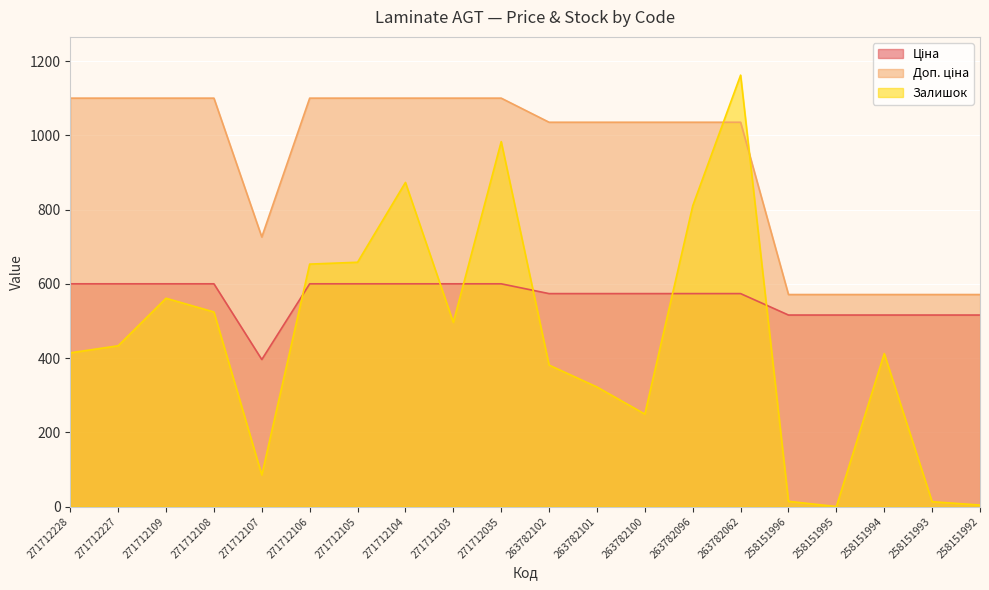

Where does the Залишок series first go above 433?

271712109